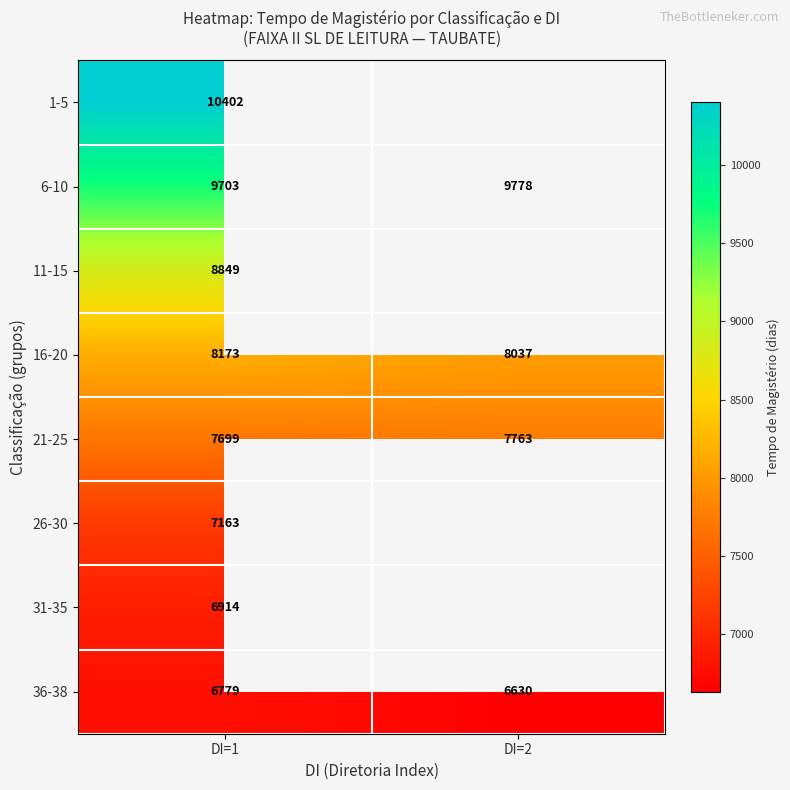

Is the value of 21-25 at DI=1 greater than the value of 26-30 at DI=1?

Yes